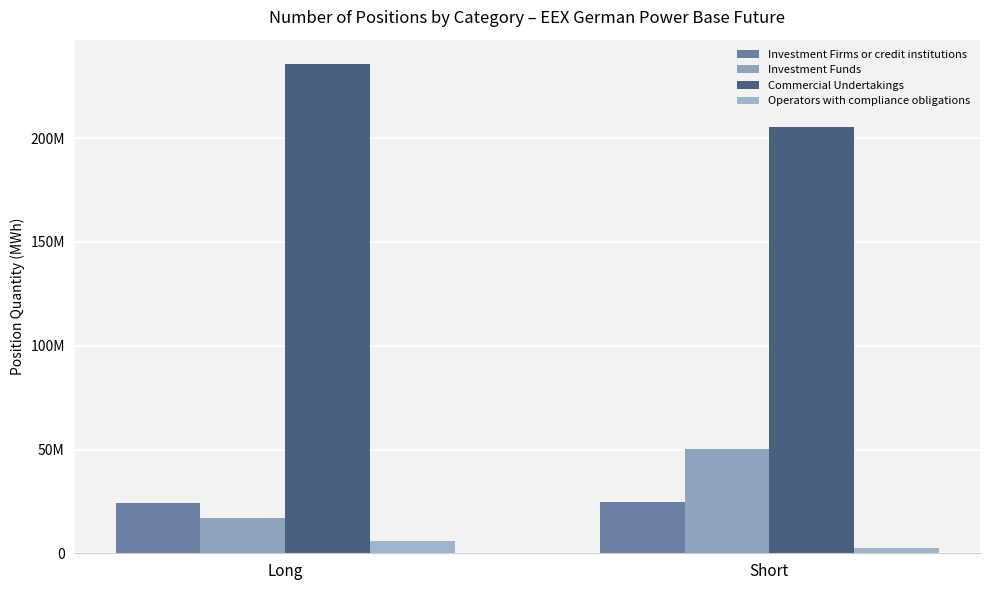

At which label does Investment Funds reach its peak?

Short